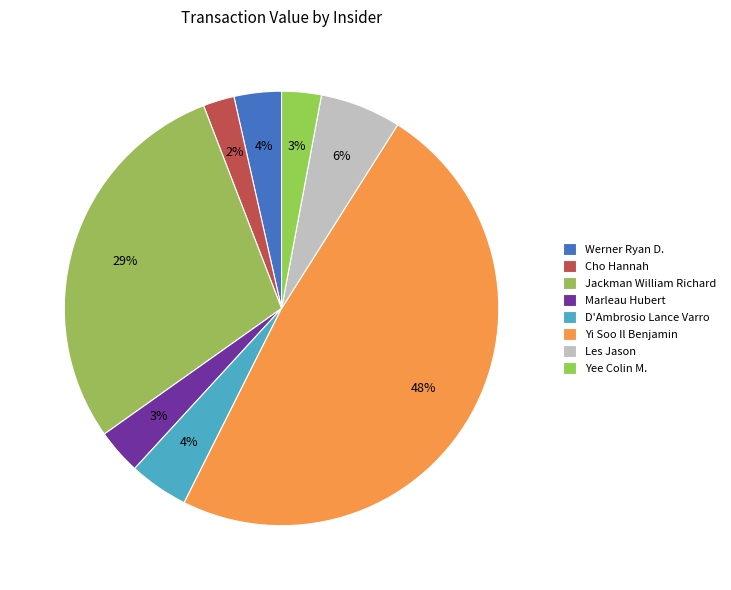

To the nearest percent, what portion does Marleau Hubert represent?

3%